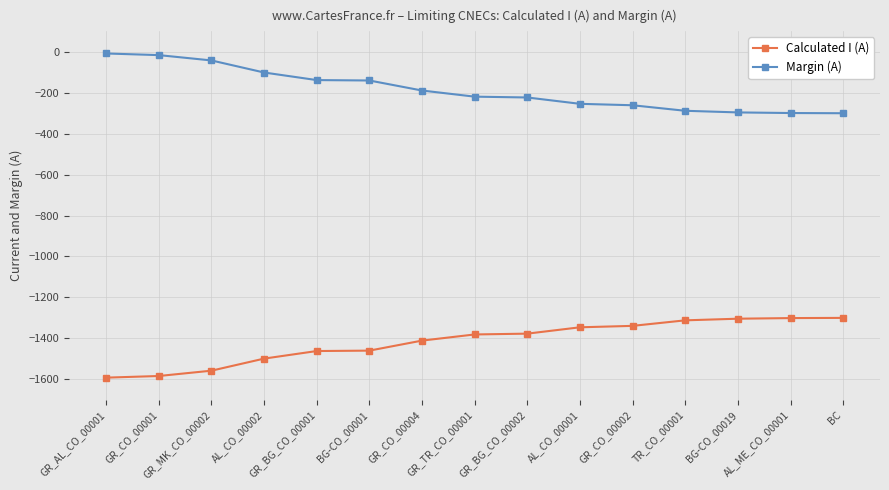

The Margin (A) series shows -63 at GR_BG_CO_00001. True or false?

False